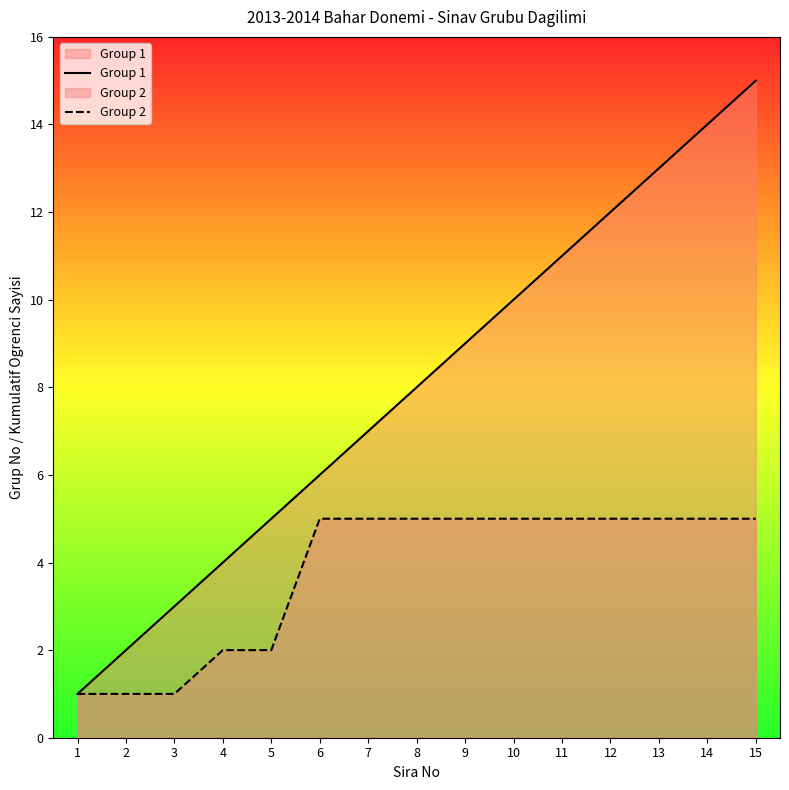

Reading left to right, list all the values displayed in this chart.

Group 1: 1=1	2=2	3=3	4=4	5=5	6=6	7=7	8=8	9=9	10=10	11=11	12=12	13=13	14=14	15=15
Group 2: 1=1	2=1	3=1	4=2	5=2	6=5	7=5	8=5	9=5	10=5	11=5	12=5	13=5	14=5	15=5